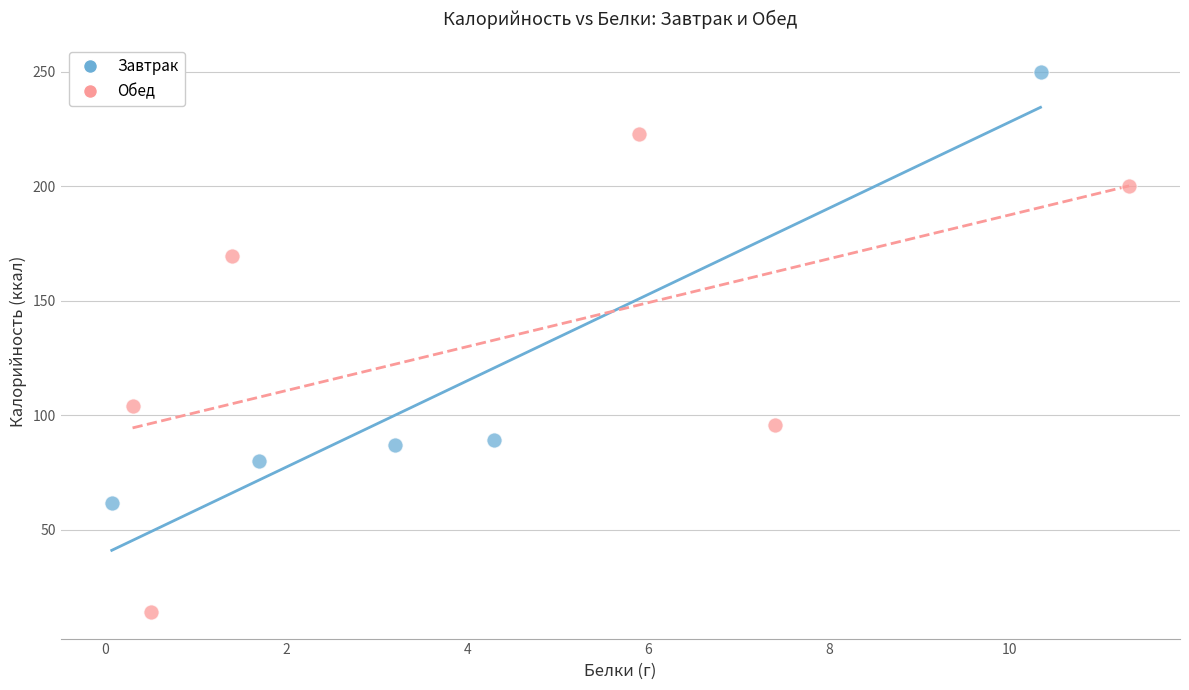

What are all the series names shown in the legend?

Завтрак, Обед